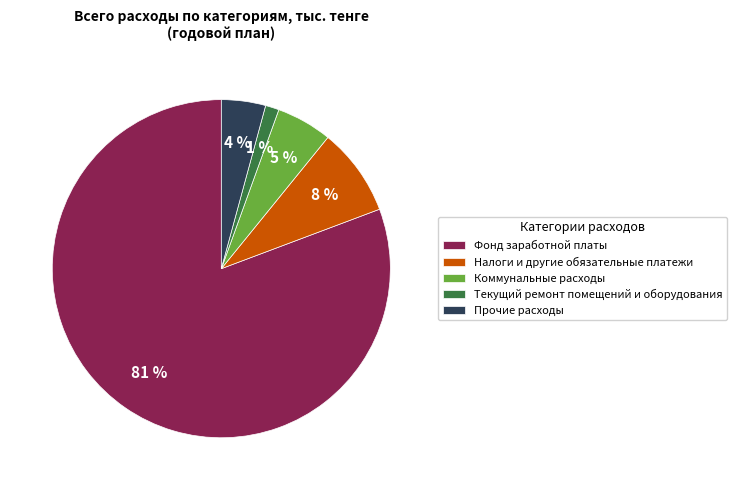

What is the smallest slice in the pie chart?

Текущий ремонт помещений и оборудования